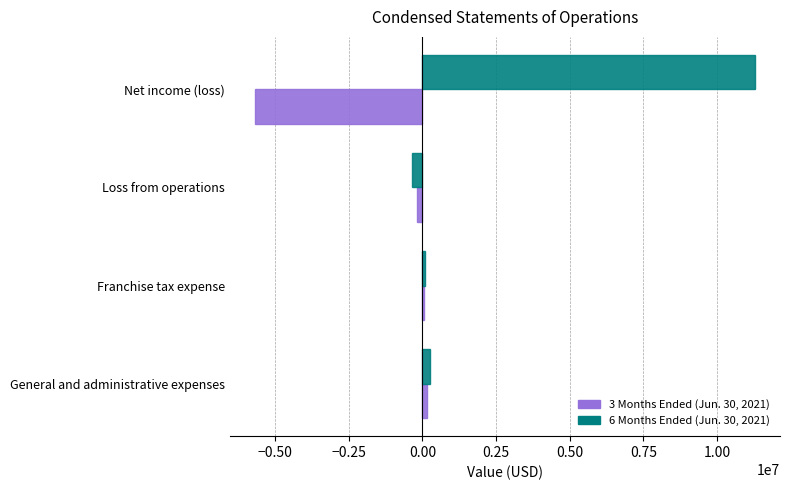

Count the number of data series in this chart.

2